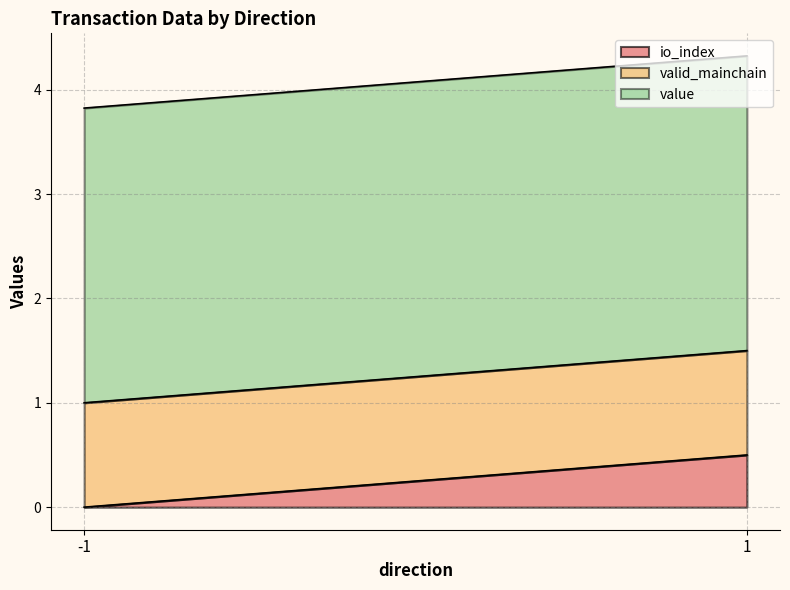

True or false: value has more than 1 interior local peaks.

False